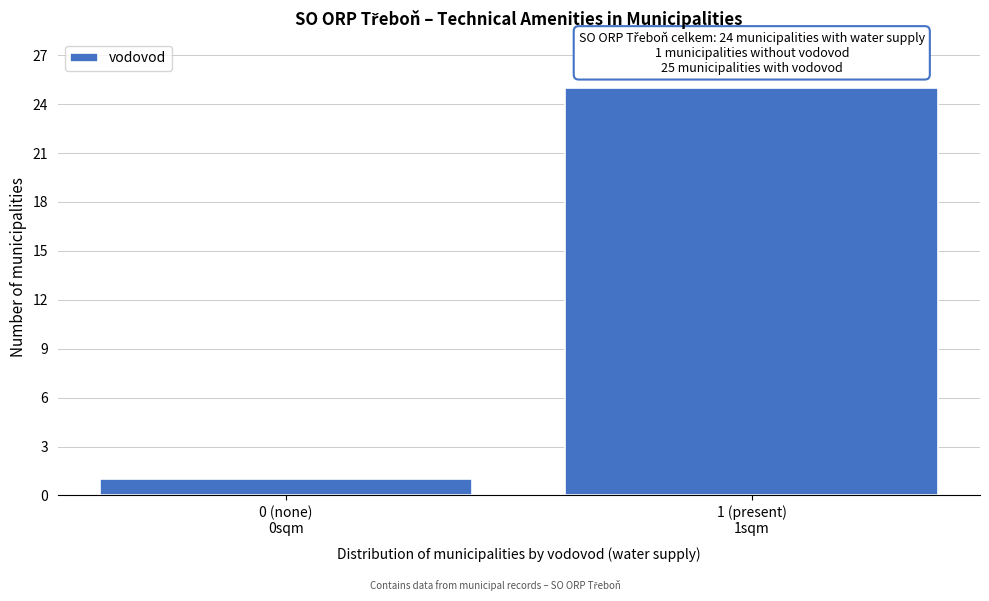

Reading right to left, transcribe all the data shown in this chart.

25	1